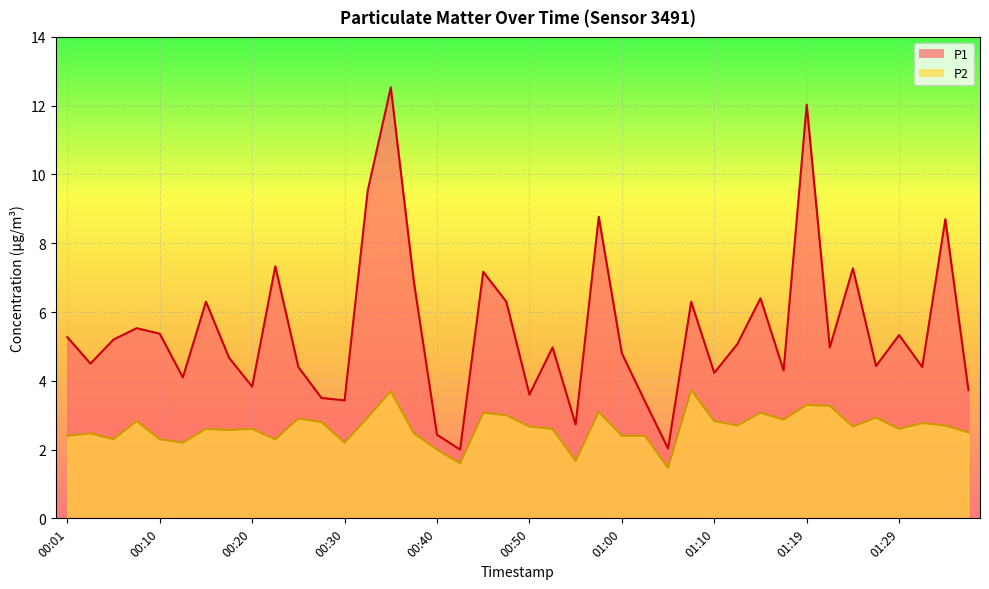

How many interior local valleys does the P1 series have?

13